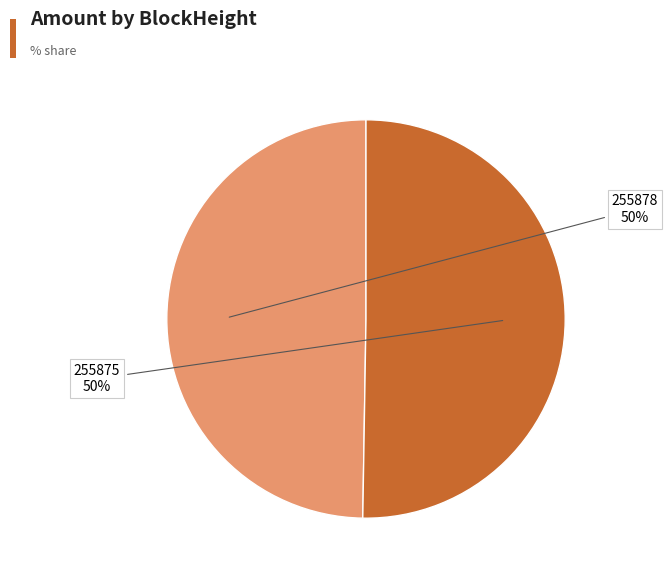

To the nearest percent, what is the average slice percentage?

50%